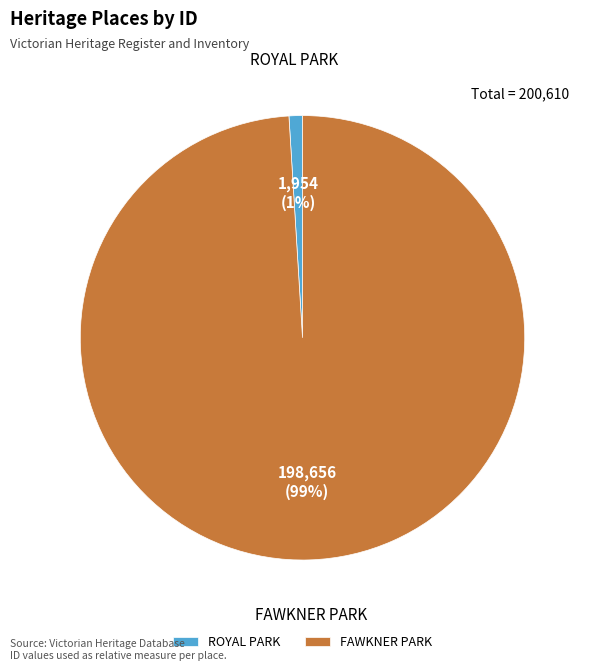

How many segments does this pie chart have?

2